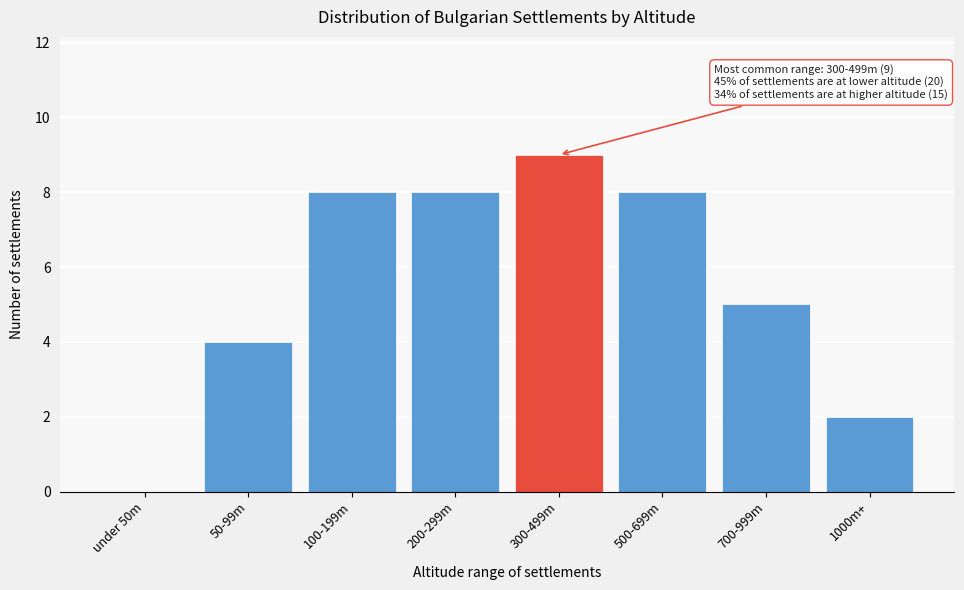

Reading left to right, extract all data points from this chart.

under 50m=0	50-99m=4	100-199m=8	200-299m=8	300-499m=9	500-699m=8	700-999m=5	1000m+=2